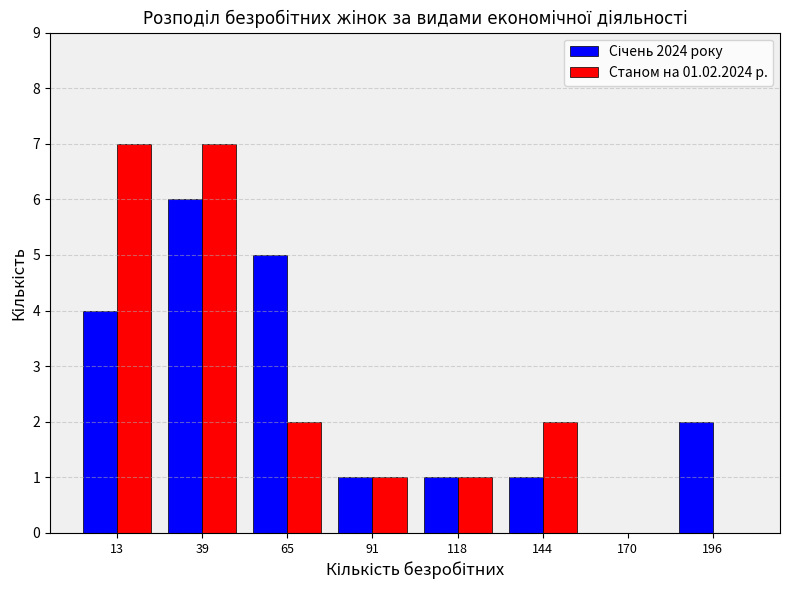

In the Січень 2024 року series, which range on the x-axis has the tallest bar?

25 to 55